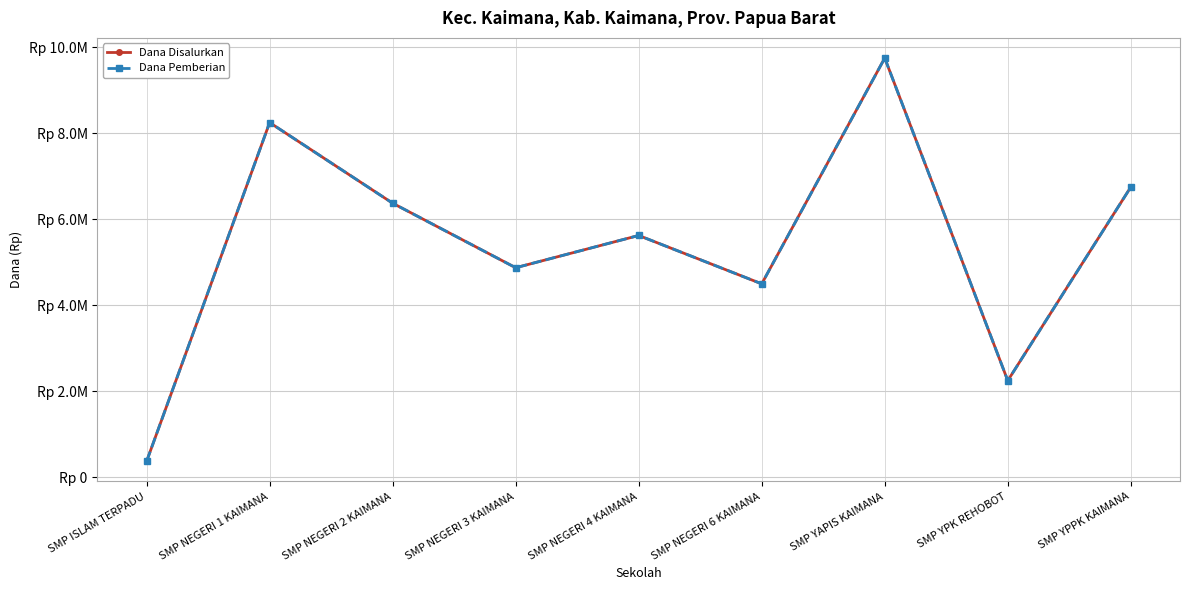

True or false: Dana Pemberian and Dana Disalurkan intersect in this chart.

False